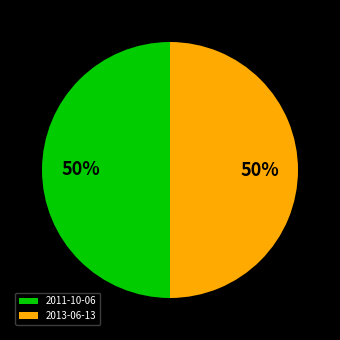

To the nearest percent, what is the average slice percentage?

50%